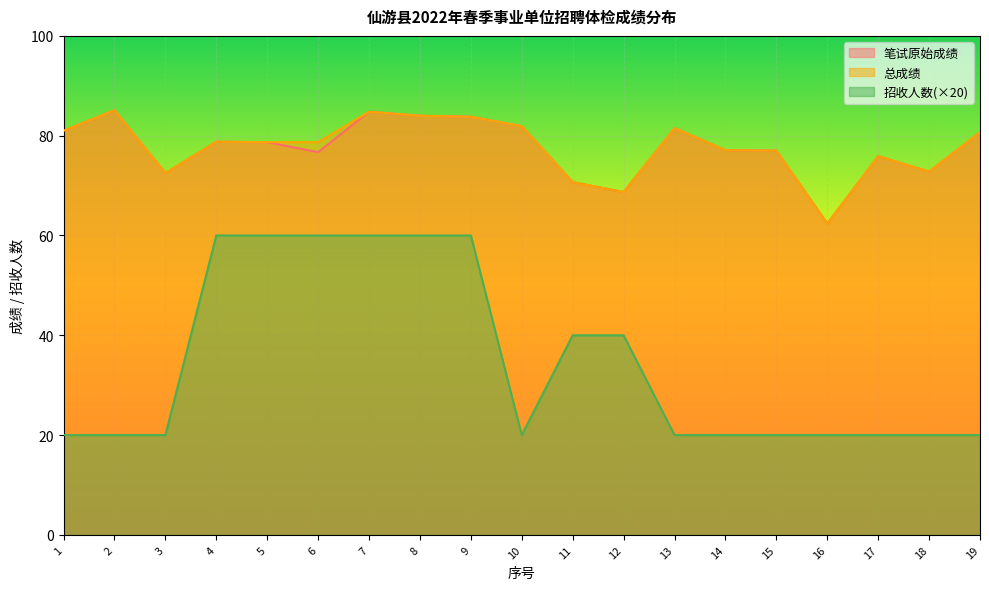

The value of 笔试原始成绩 at 4 is 22.6. True or false?

False